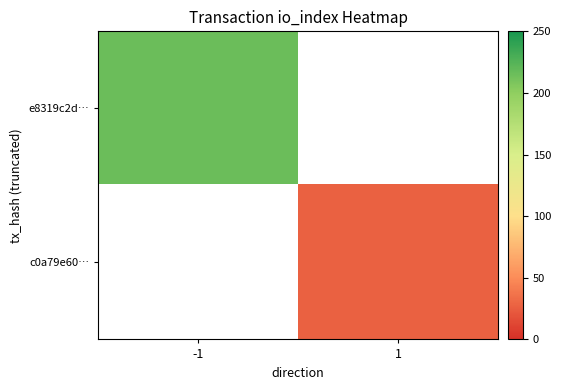

How many data points does each series have?

2